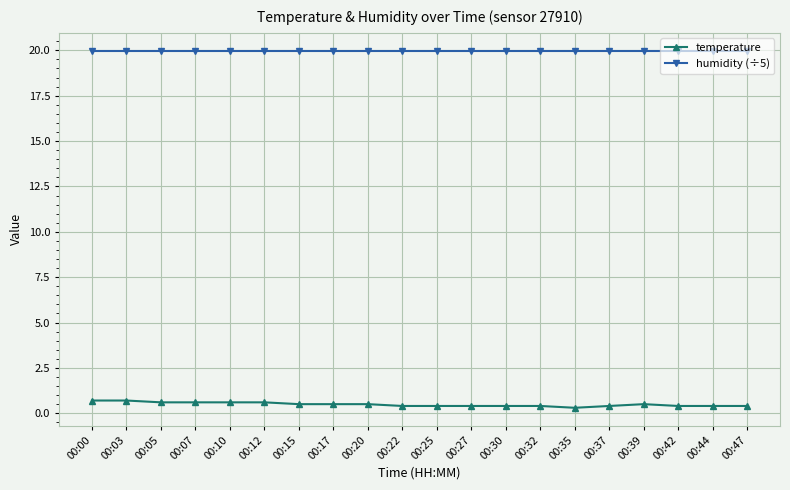

Reading left to right, list all the values displayed in this chart.

temperature: 0.7	0.7	0.6	0.6	0.6	0.6	0.5	0.5	0.5	0.4	0.4	0.4	0.4	0.4	0.3	0.4	0.5	0.4	0.4	0.4
humidity (÷5): 20.0	20.0	20.0	20.0	20.0	20.0	20.0	20.0	20.0	20.0	20.0	20.0	20.0	20.0	20.0	20.0	20.0	20.0	20.0	20.0